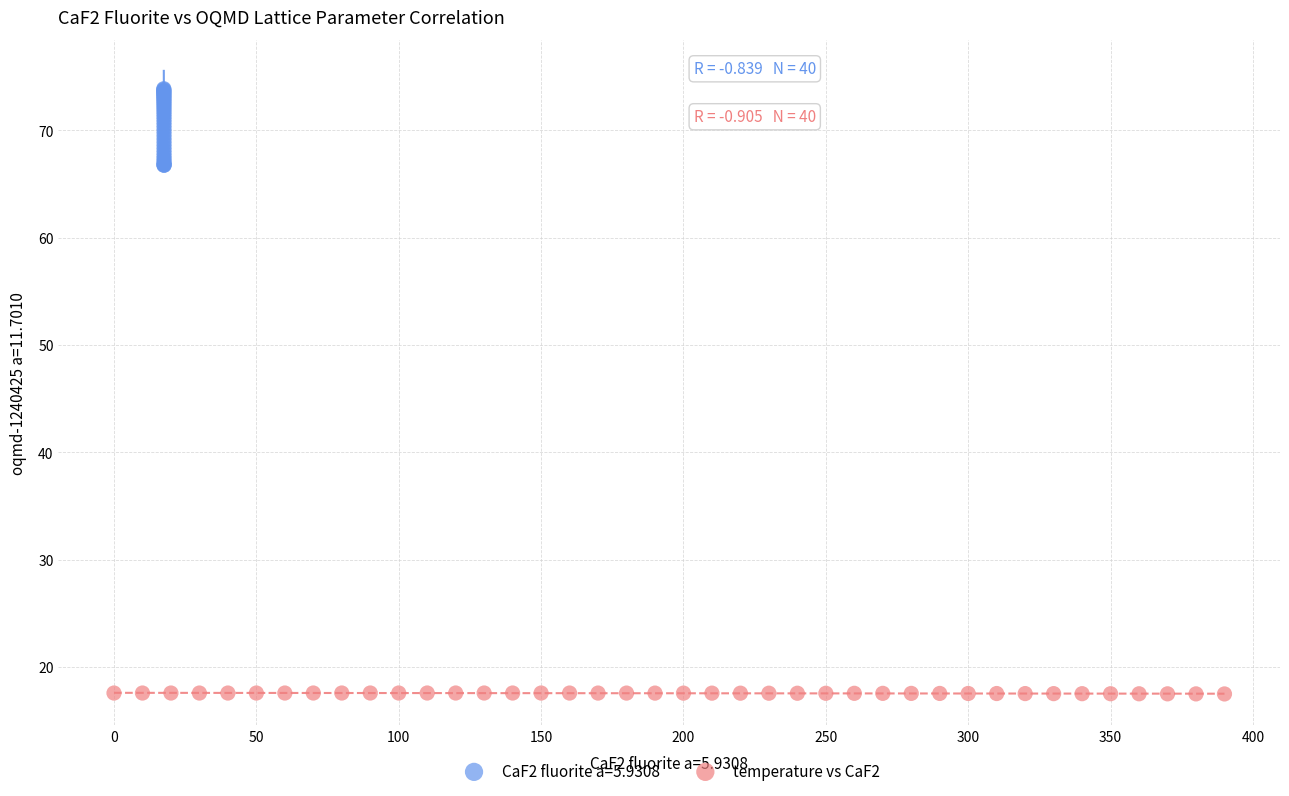

Which series has the widest spread of Y values?

CaF2 fluorite a=5.9308